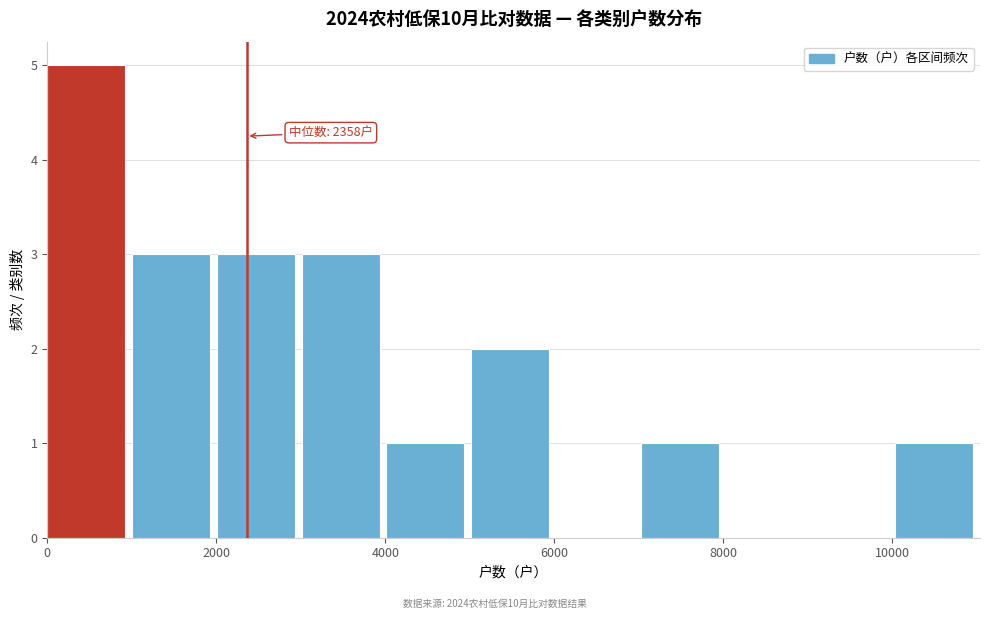

Which range on the x-axis has the tallest bar?

0 to 1000